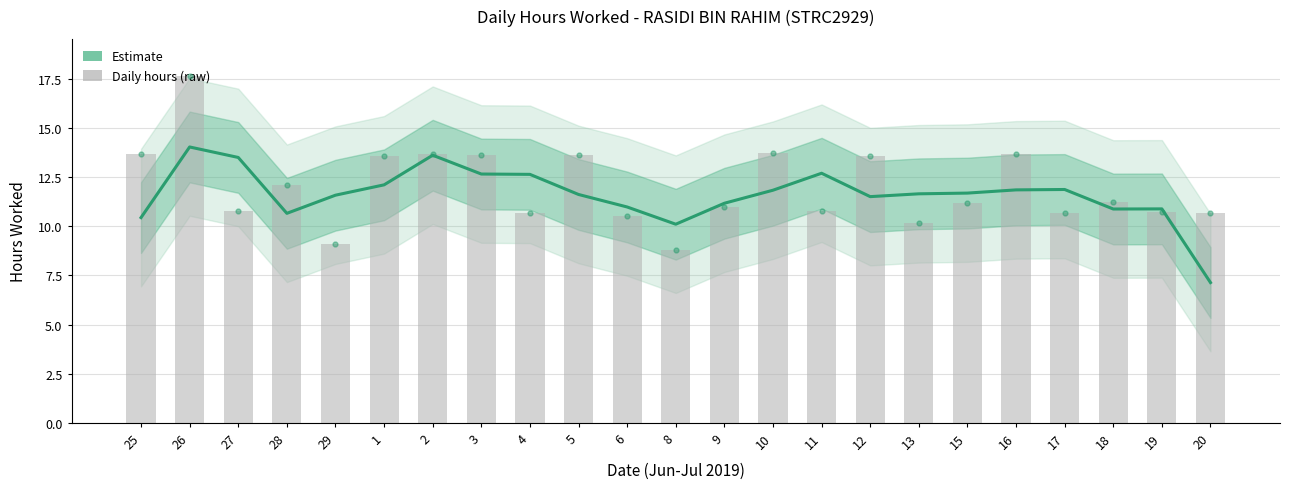

Is it true that the value at 16 is 11.8?

True